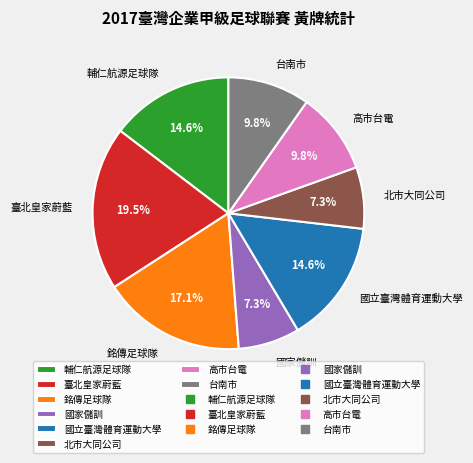

Count the number of slices in the pie.

8